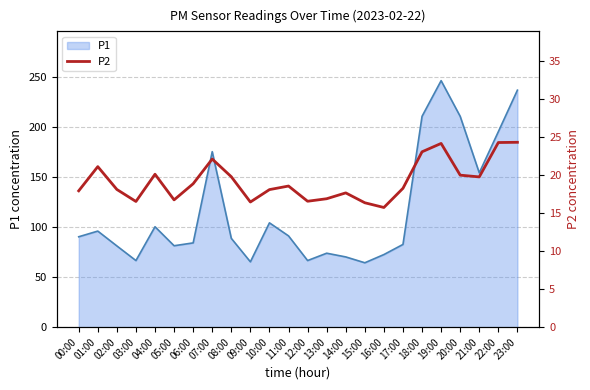

What is the minimum value shown in the chart?

15.7